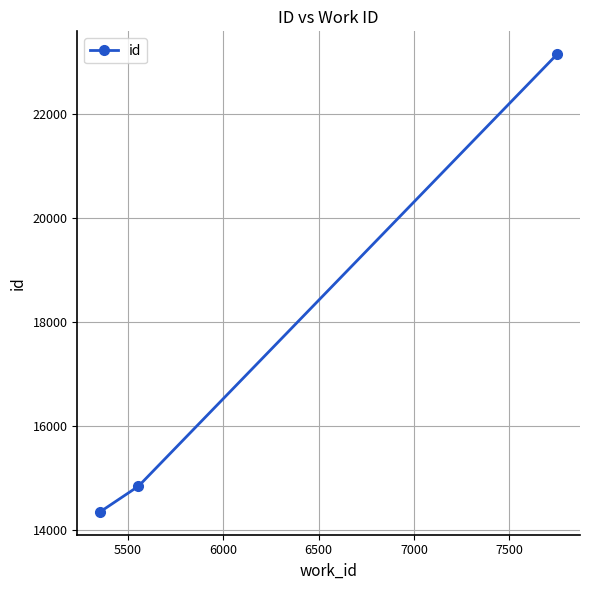

What is the value of the 1st point from the left?

14349